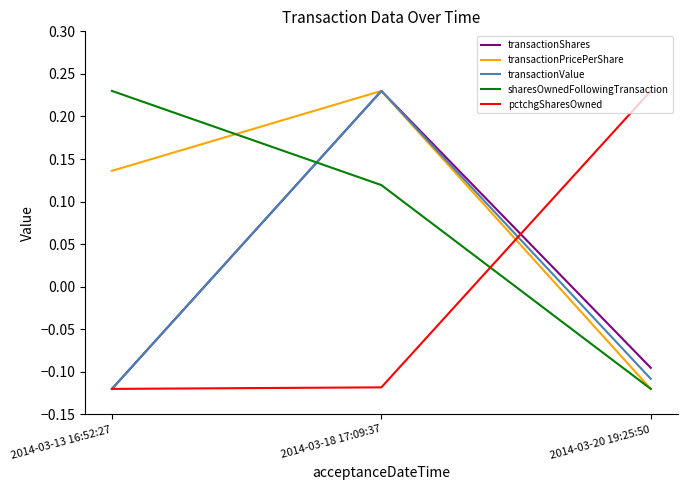

What position from the left is 2014-03-18 17:09:37?

2